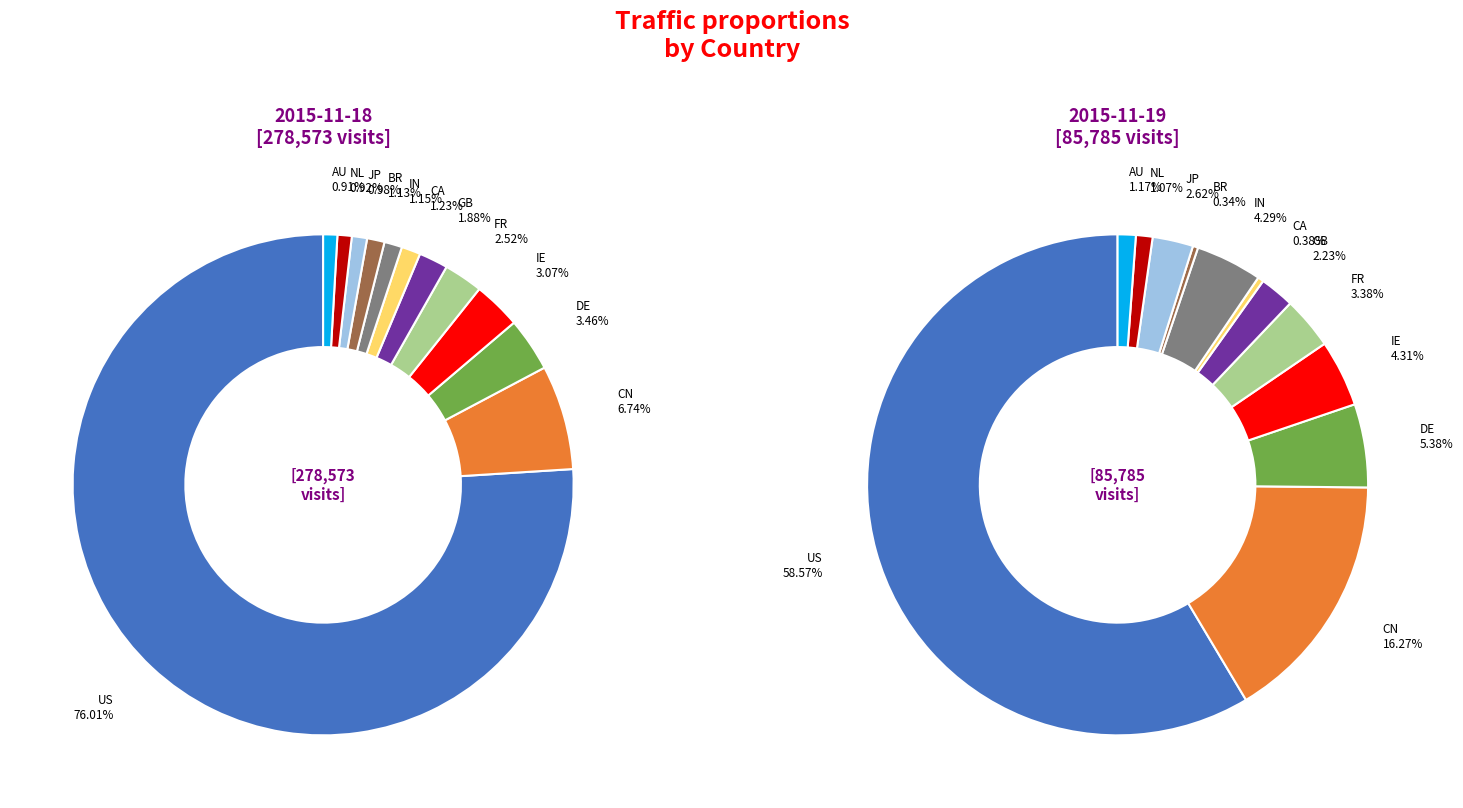

Which slice is the largest?

US